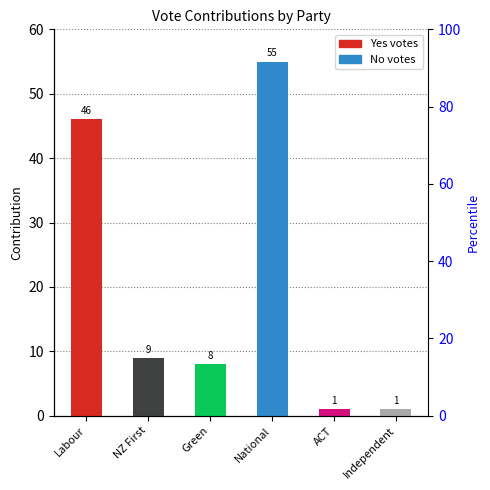

Which has a higher value, Labour or NZ First?

Labour